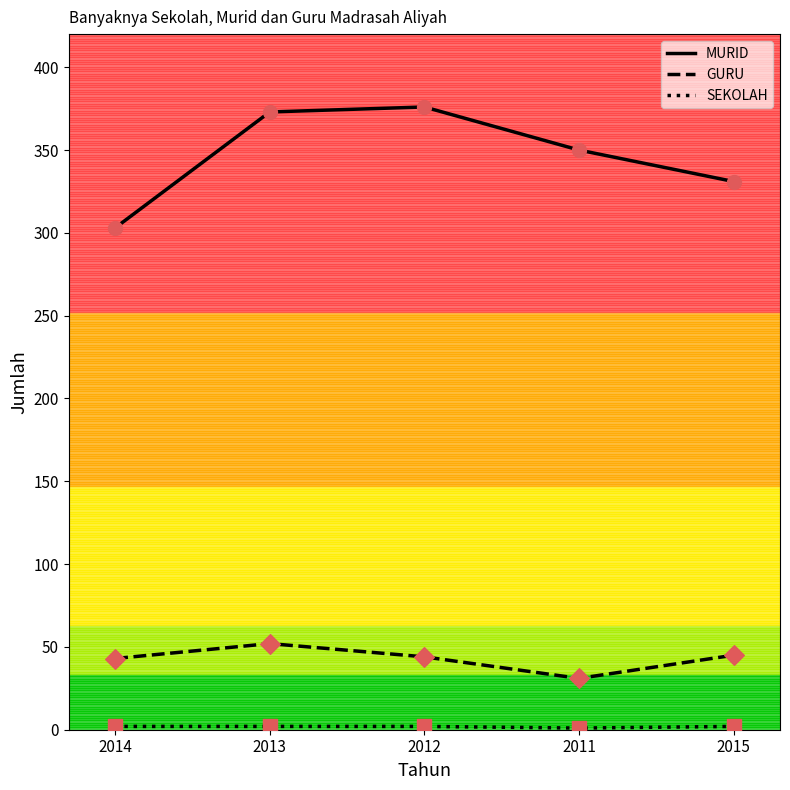

Which series has the widest spread of values?

MURID